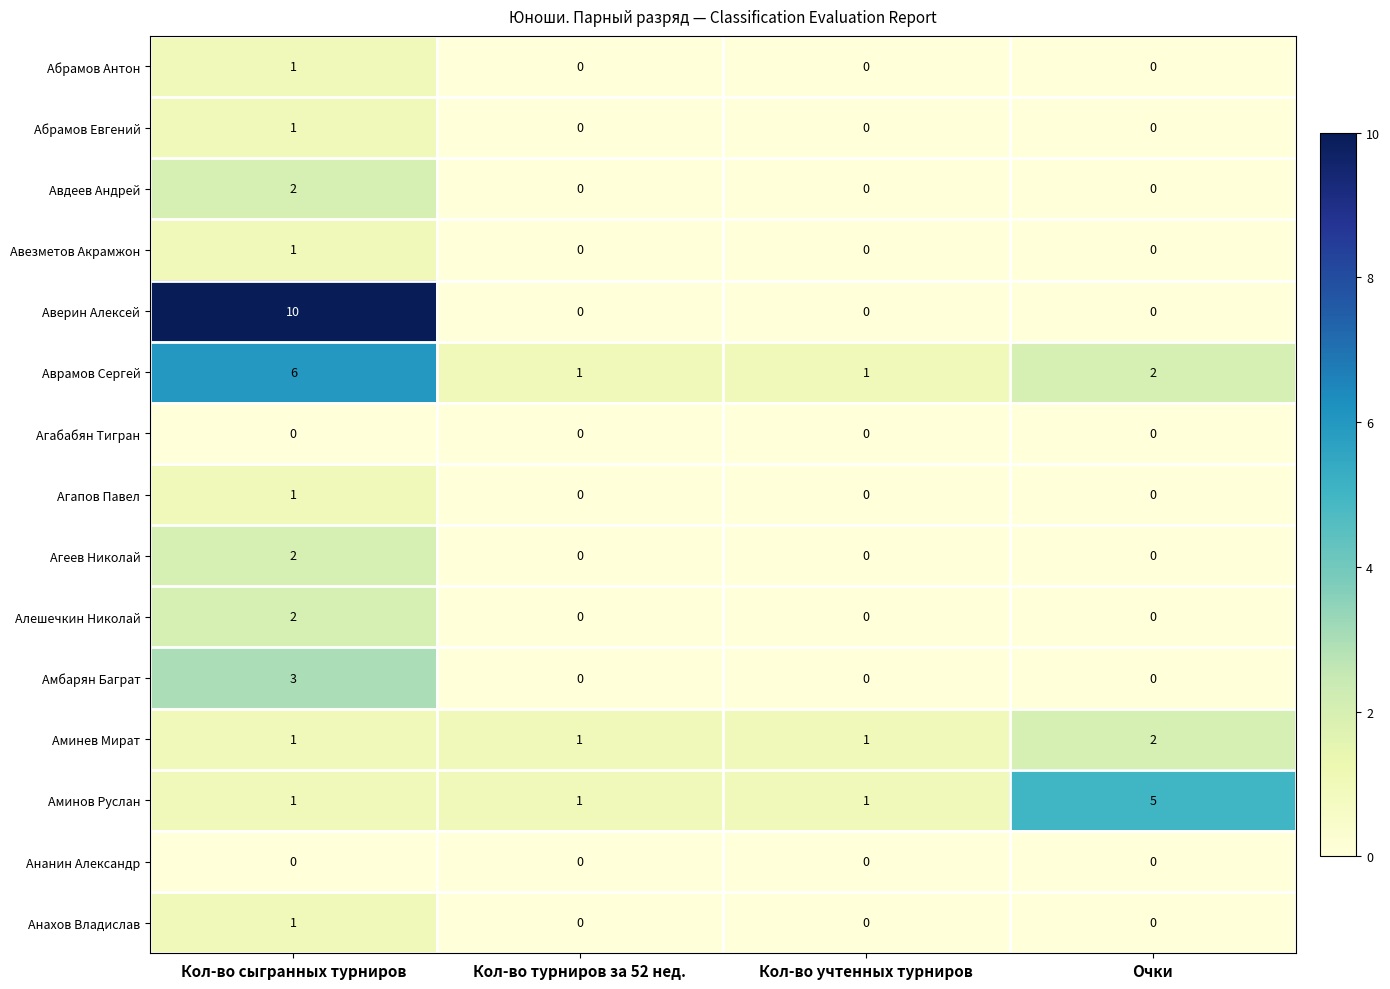

Is it true that Агабабян Тигран equals 0 at Кол-во сыгранных турниров?

True